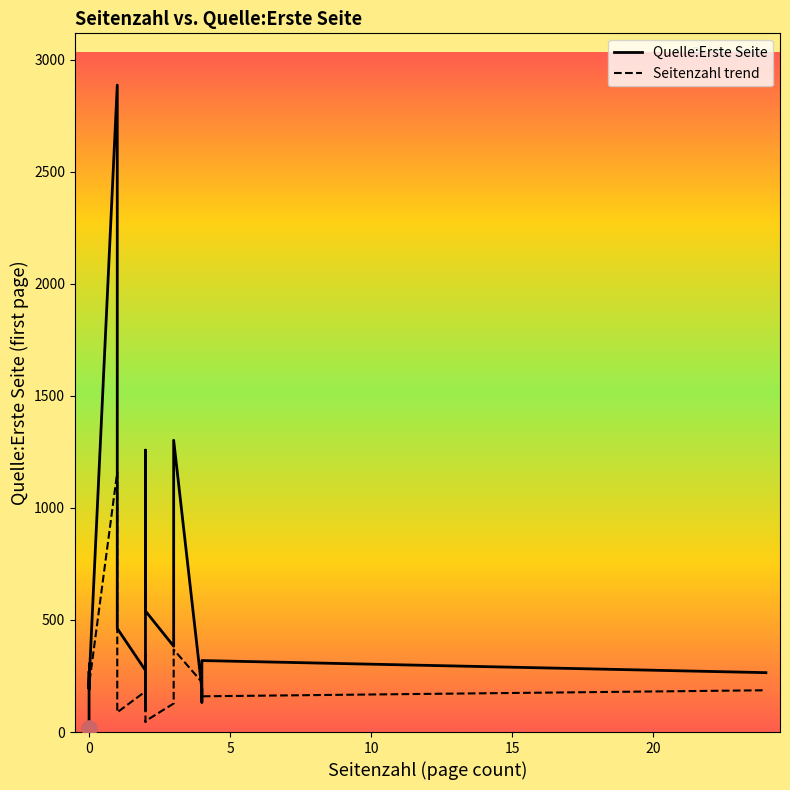

Which series contains the highest Y value?

Quelle:Erste Seite